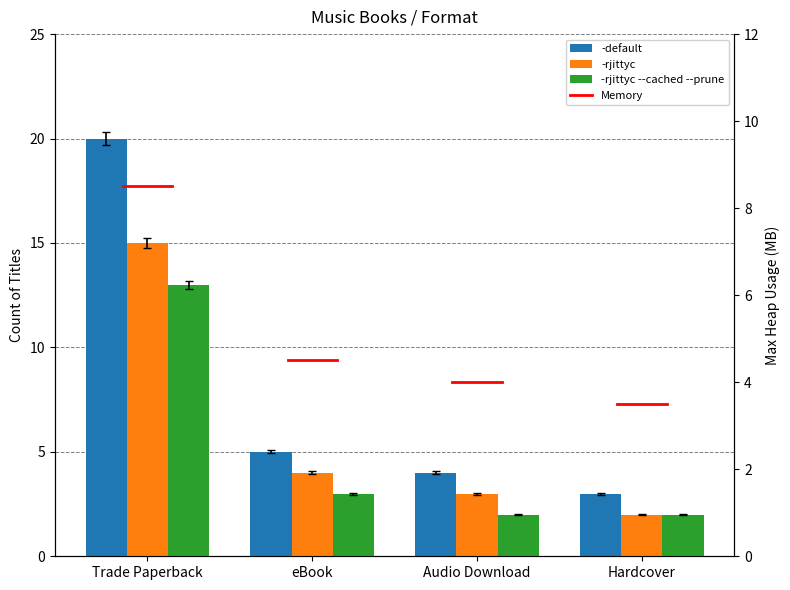

List the series in order of their peak value, lowest first.

-rjittyc --cached --prune, -rjittyc, -default